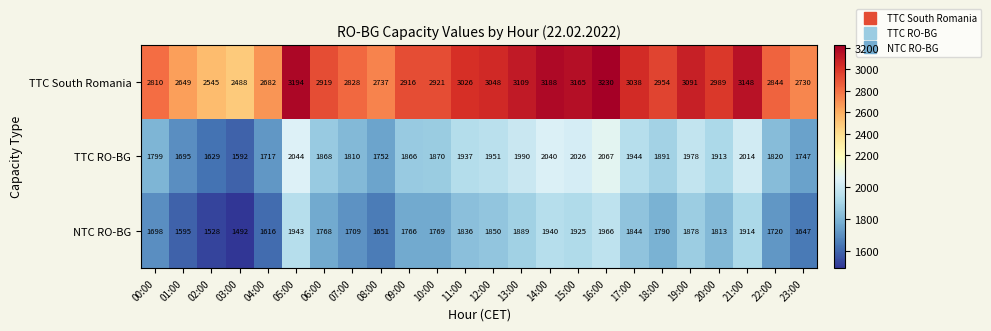

Which label corresponds to the largest value in the chart?

16:00